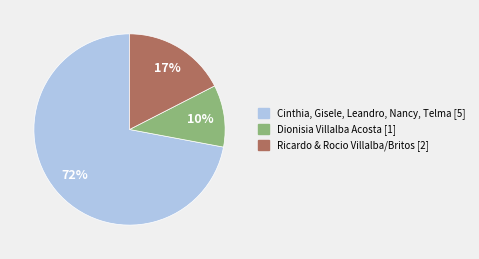

Is there any slice that represents more than half of the pie?

Yes